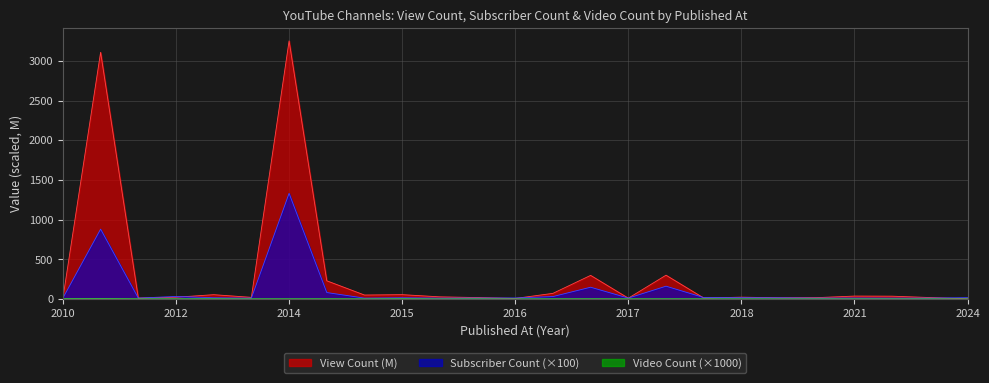

Where is the first local maximum for View Count?

2012-02-04